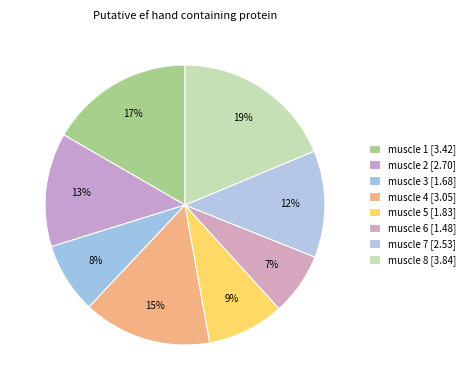

The muscle 5 slice represents 9% of the pie. True or false?

True